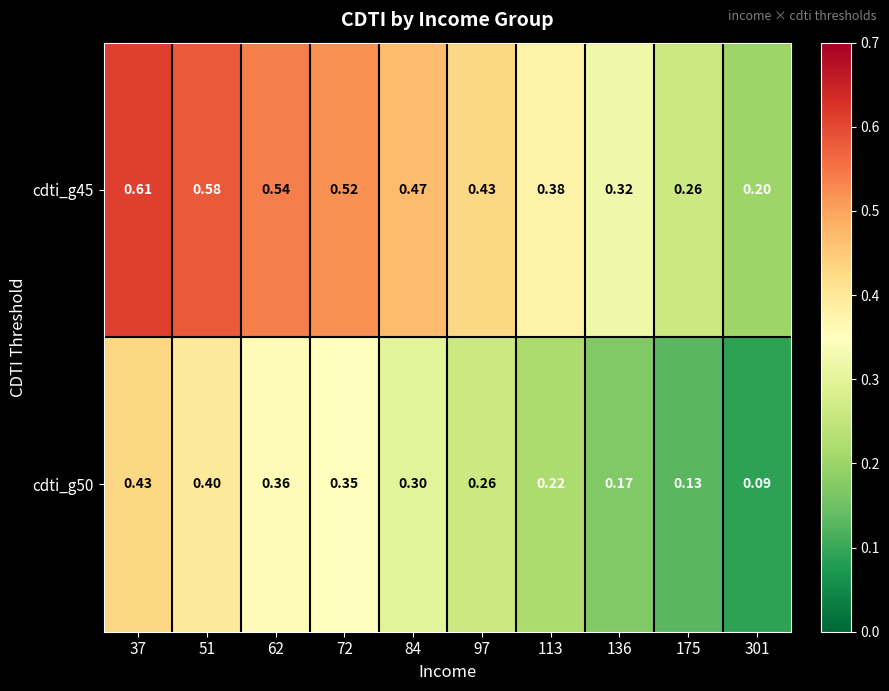

Count the number of data series in this chart.

2